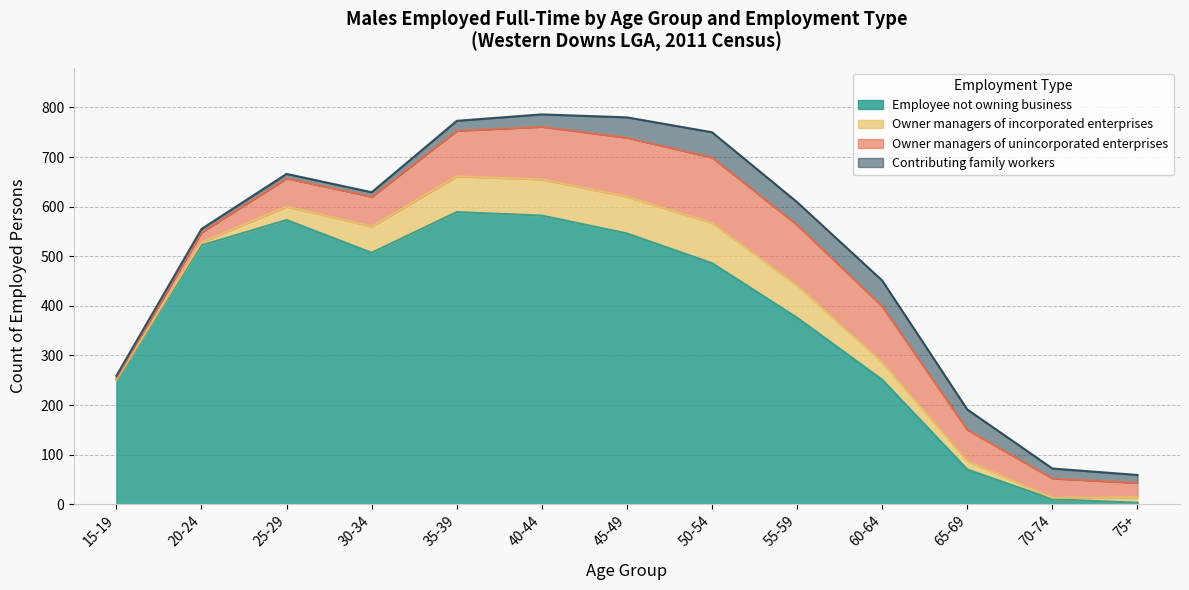

How many interior local peaks does the Employee not owning business series have?

2